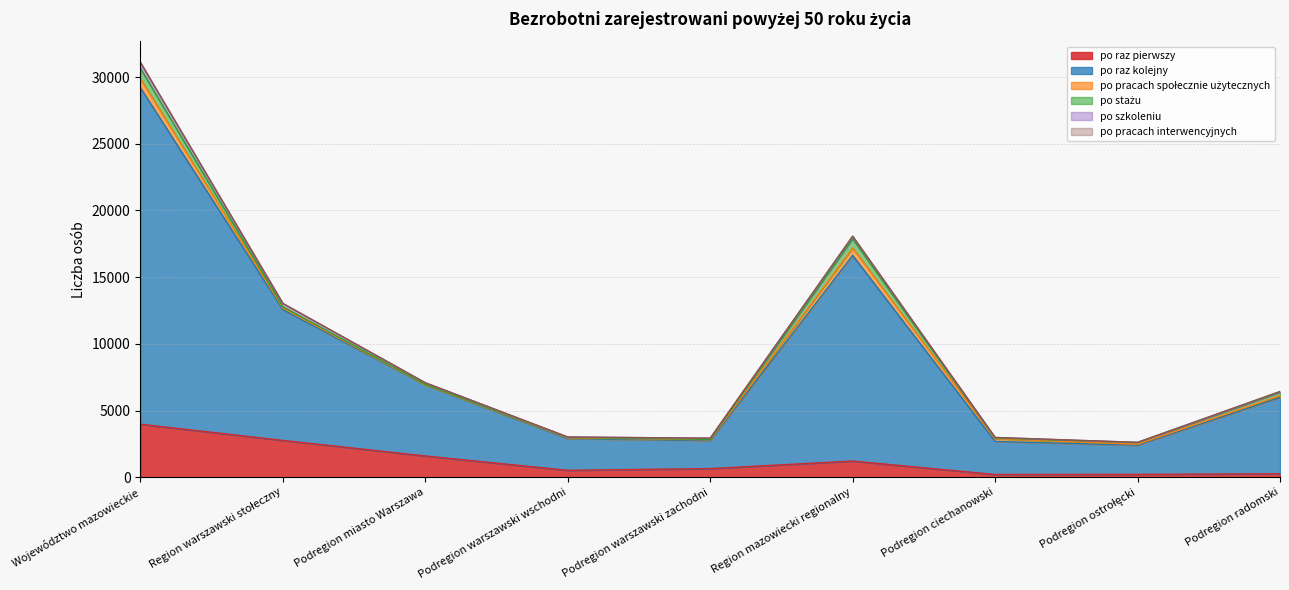

What is the difference between the second highest and second lowest values in the po stażu series?

656